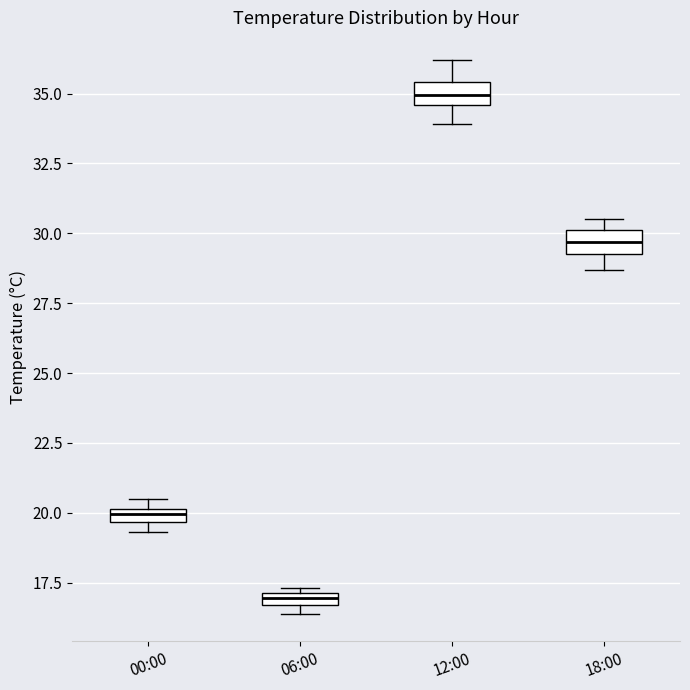

Where is the lower edge of the box for 06:00 on the y-axis? The values are not printed on the chart, so give them approximately, as read against the axis.

16.5